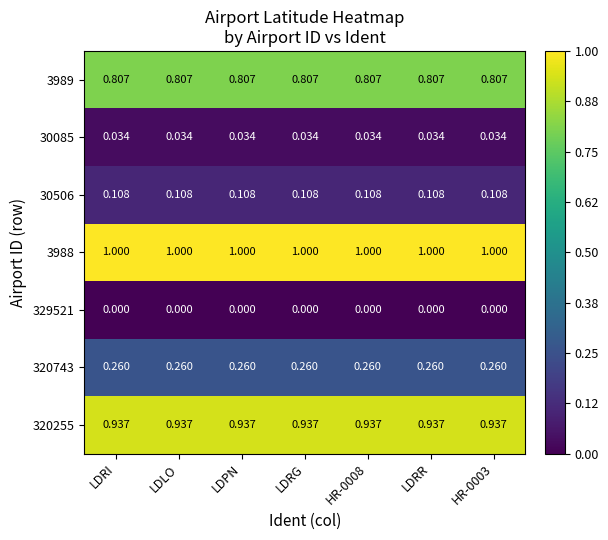

How many data points does each series have?

7